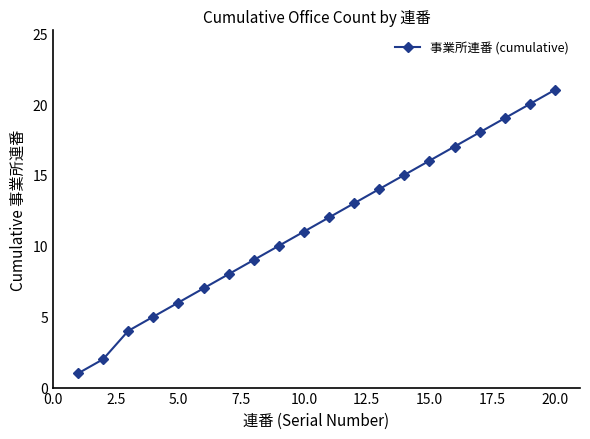

What is the difference between the maximum and minimum values?

20